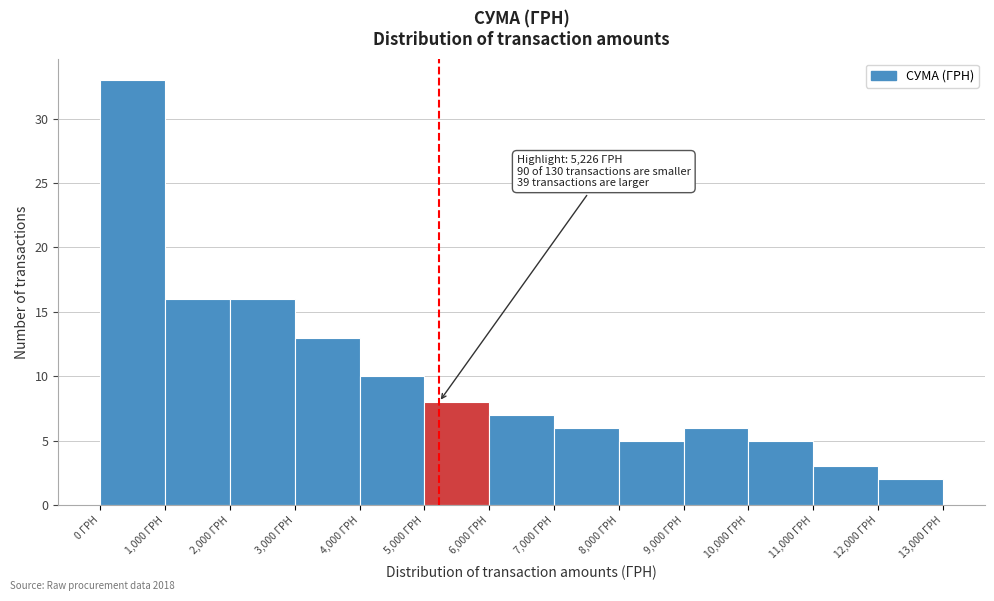

Which range on the x-axis has the tallest bar?

0 to 1000